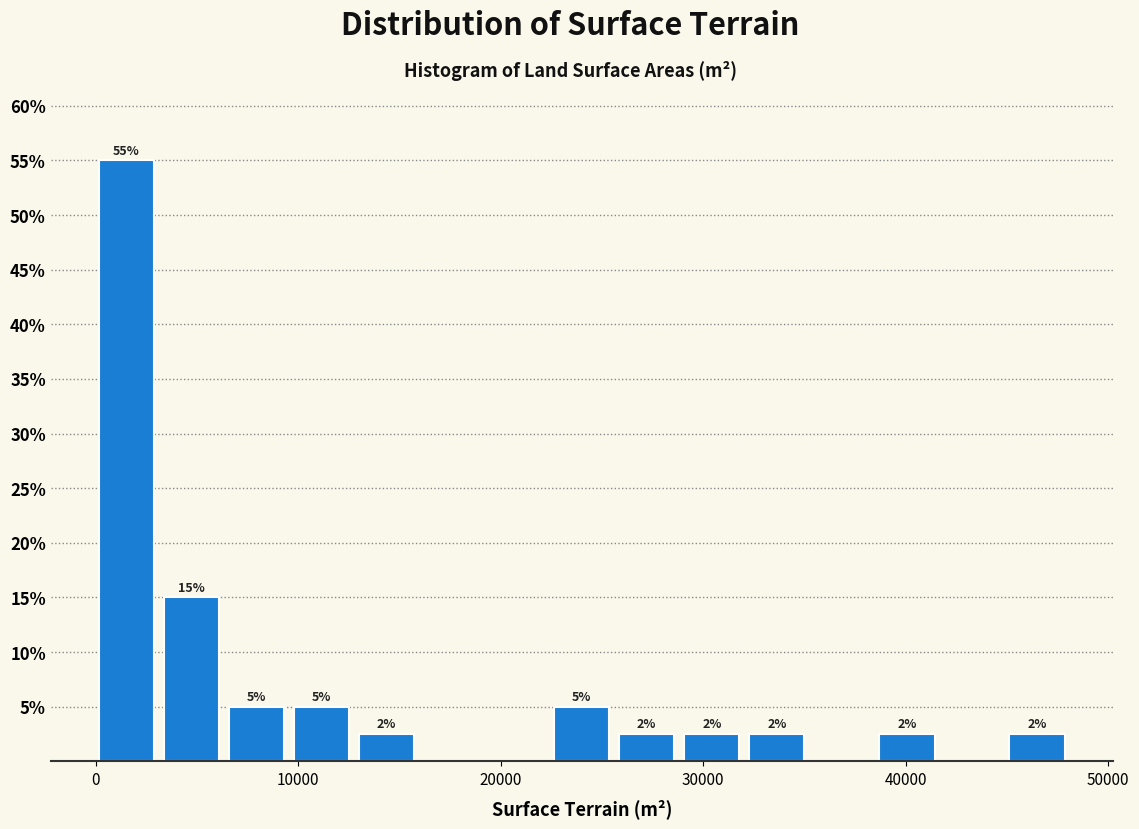

Around what value on the x-axis is the tallest bar? Give the approximate position of its centre, as read against the axis.

2000